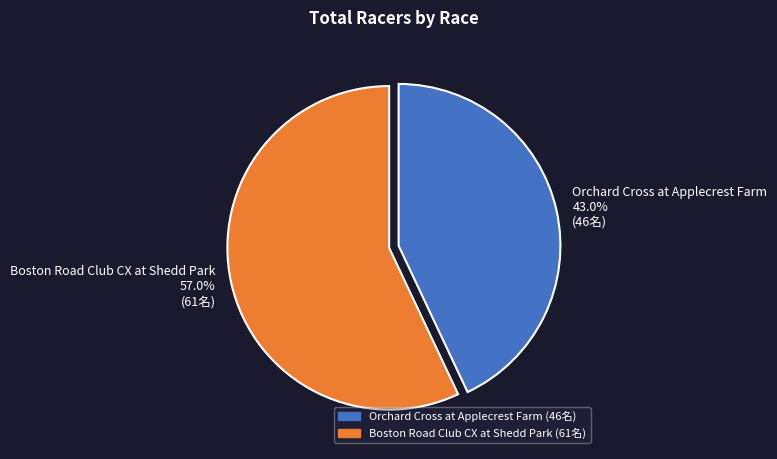

Is there a majority slice in this chart?

Yes